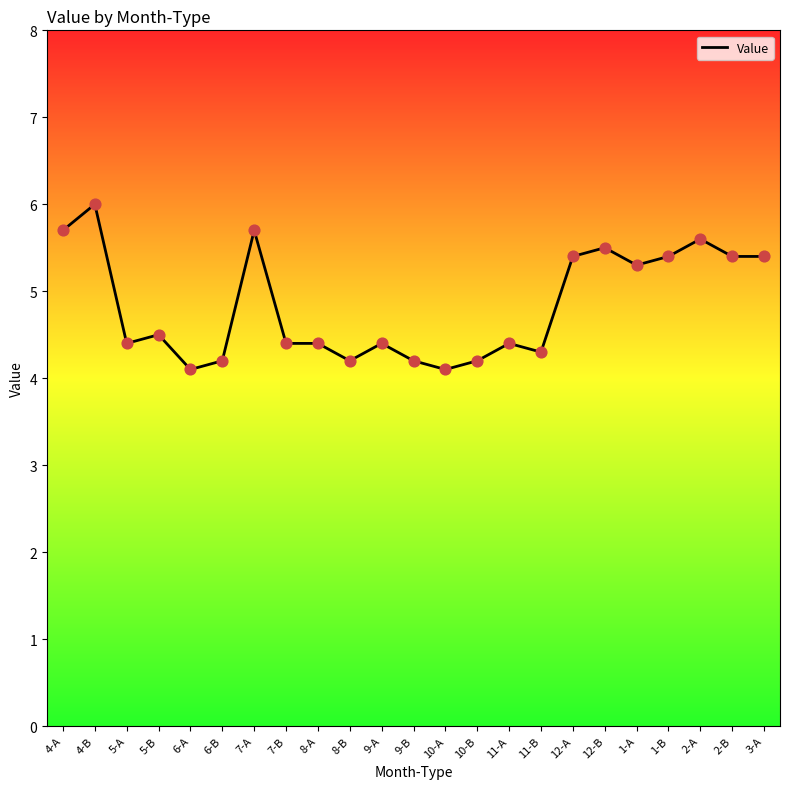

What is the change in value from 11-B to 1-B?

+1.1